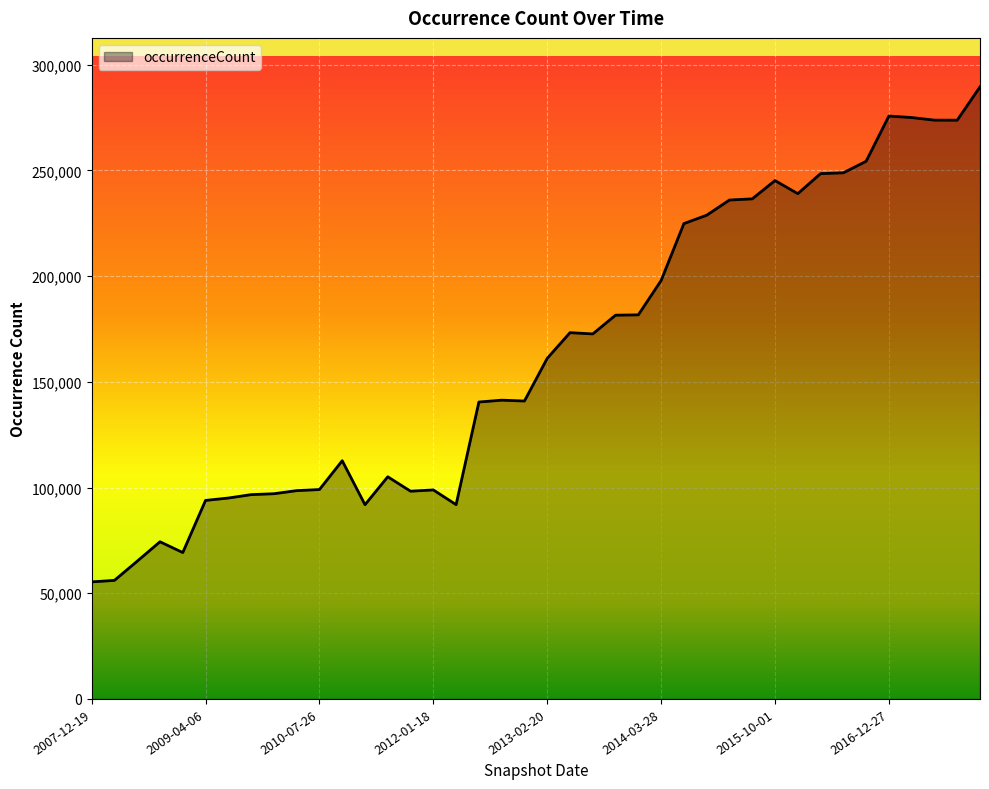

What is the smallest value displayed?

55367